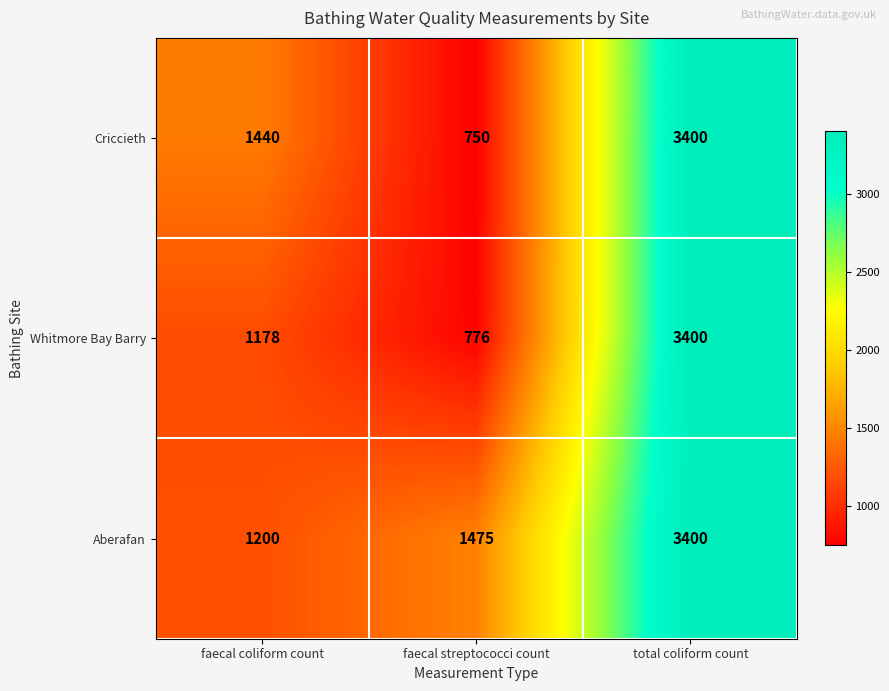

The Whitmore Bay Barry series shows 1791 at faecal coliform count. True or false?

False